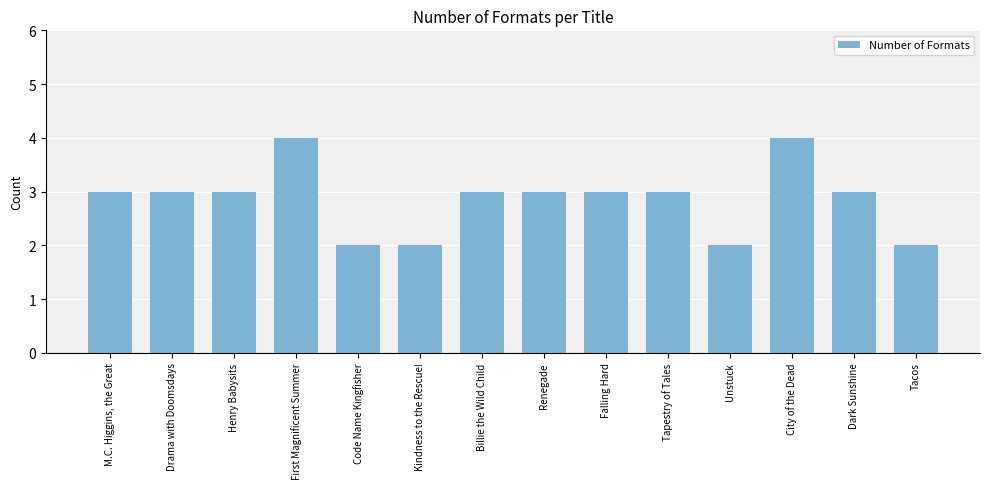

What value does the data have at Dark Sunshine?

3